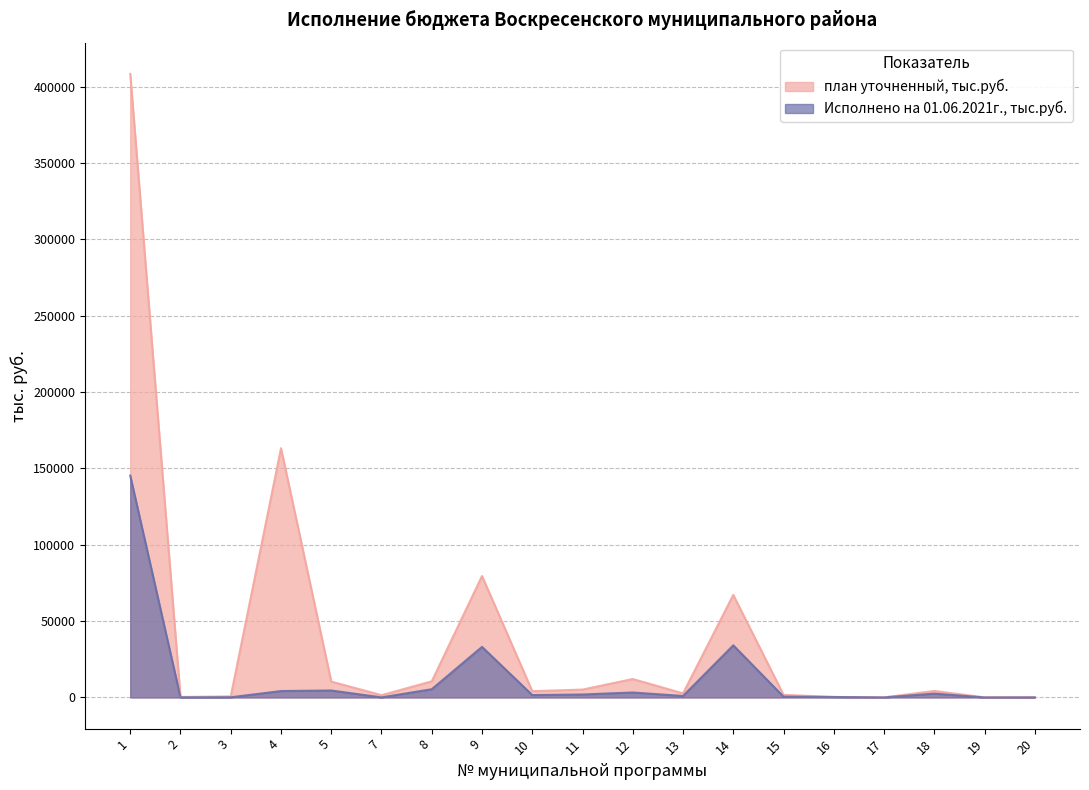

Reading left to right, what are all the values shown in this chart?

план уточненный, тыс.руб.: 1=408343.3	2=315.0	3=712.3	4=163201.7	5=10404.5	7=1490.1	8=10568.6	9=79532.5	10=4110.6	11=5154.4	12=12080.9	13=2676.2	14=67164.7	15=1720.2	16=337.5	17=60.0	18=4260.0	19=57.0	20=189.0
Исполнено на 01.06.2021г., тыс.руб.: 1=145272.9	2=58.3	3=117.8	4=4199.8	5=4549.8	7=50.0	8=5391.1	9=33113.0	10=1556.4	11=1944.5	12=3246.9	13=971.5	14=34125.8	15=523.7	16=297.5	17=0.0	18=2506.4	19=0.0	20=1.8